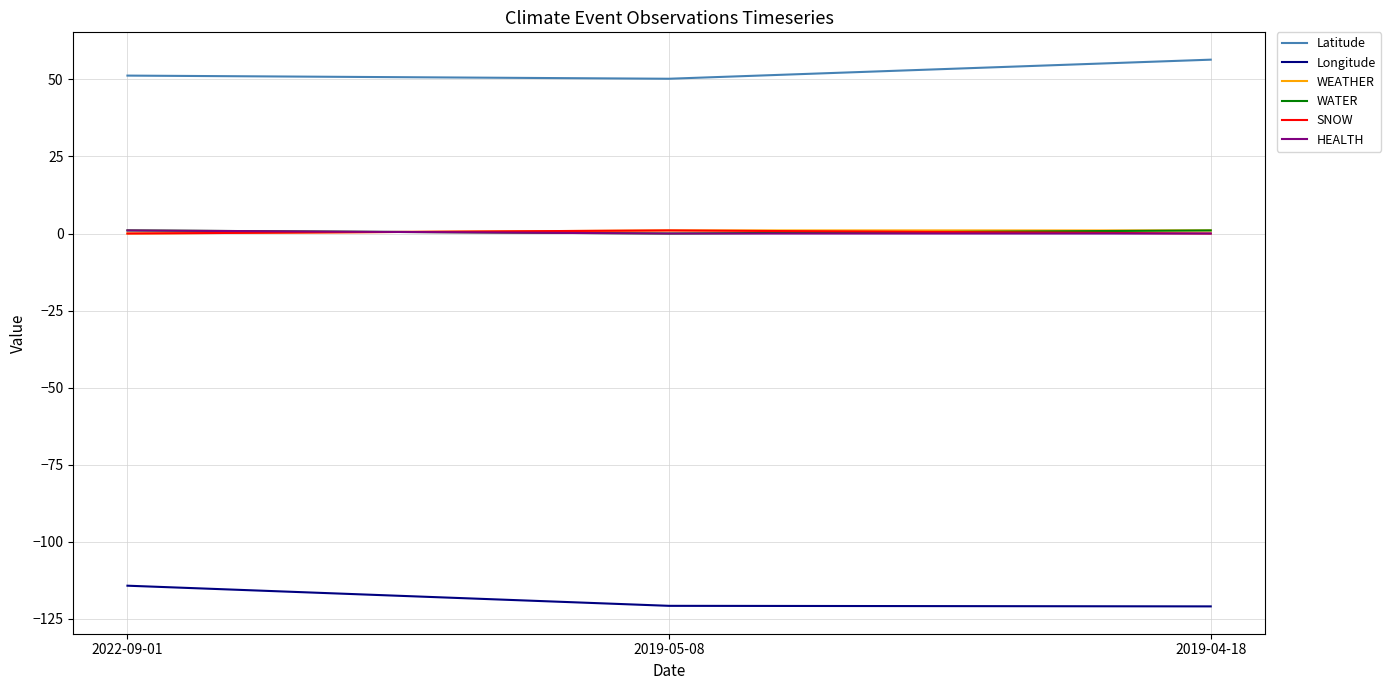

How many positive values does the WEATHER series have?

2